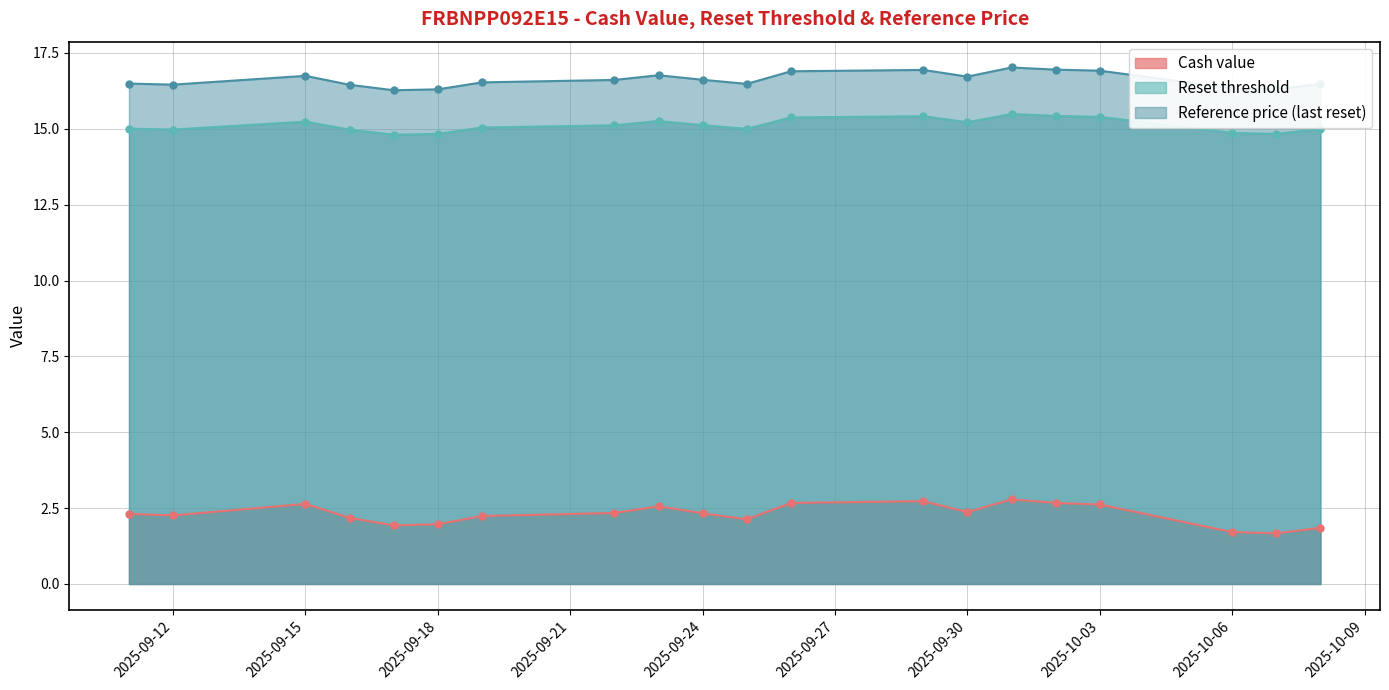

What is the sum of all Cash value values?

46.0